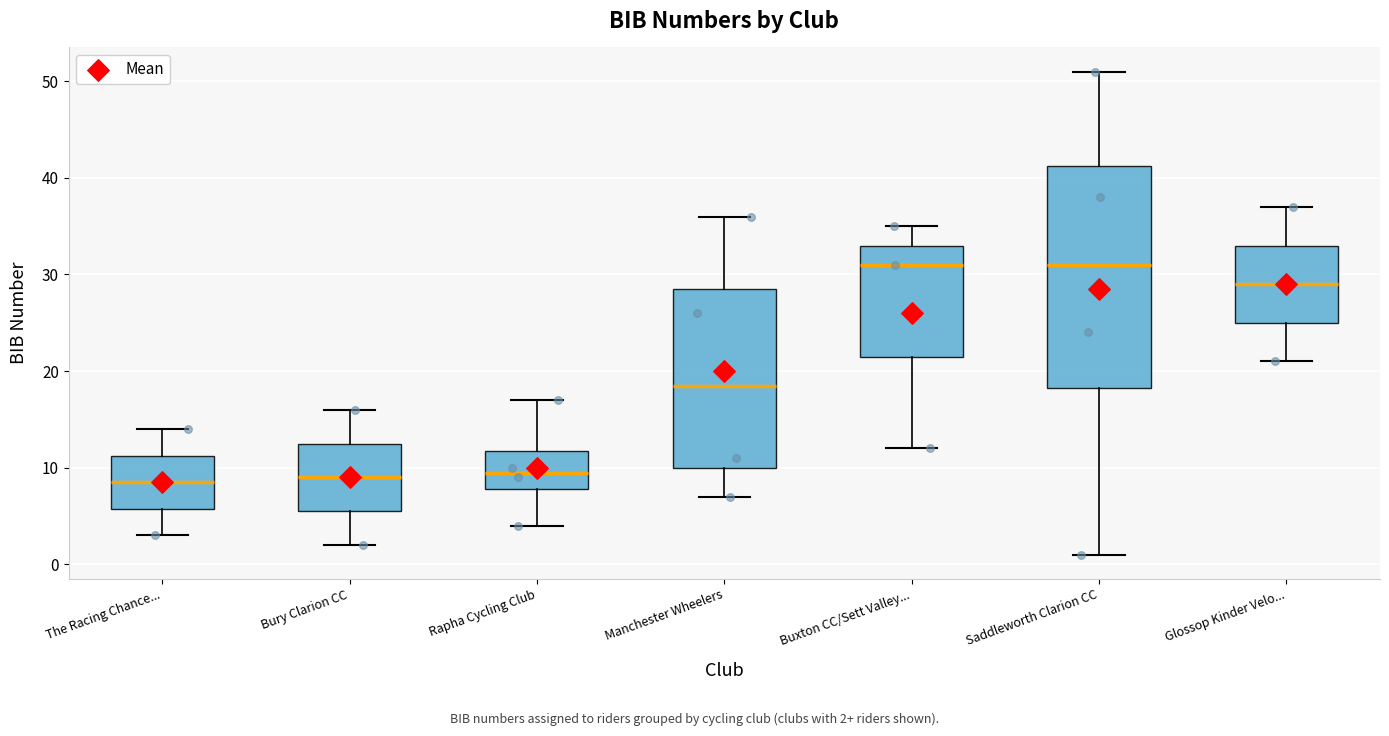

Which box is the tallest, from its lower edge to its upper edge?

Saddleworth Clarion CC